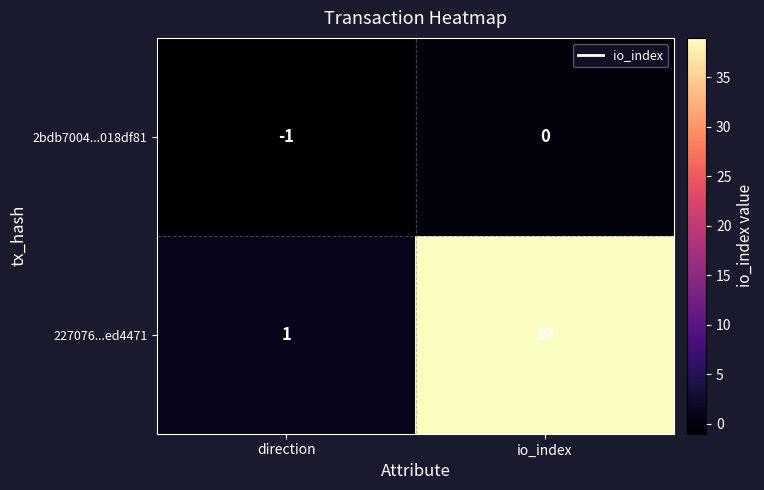

Is the value of 2bdb7004...018df81 at io_index greater than the value of 227076...ed4471 at direction?

No